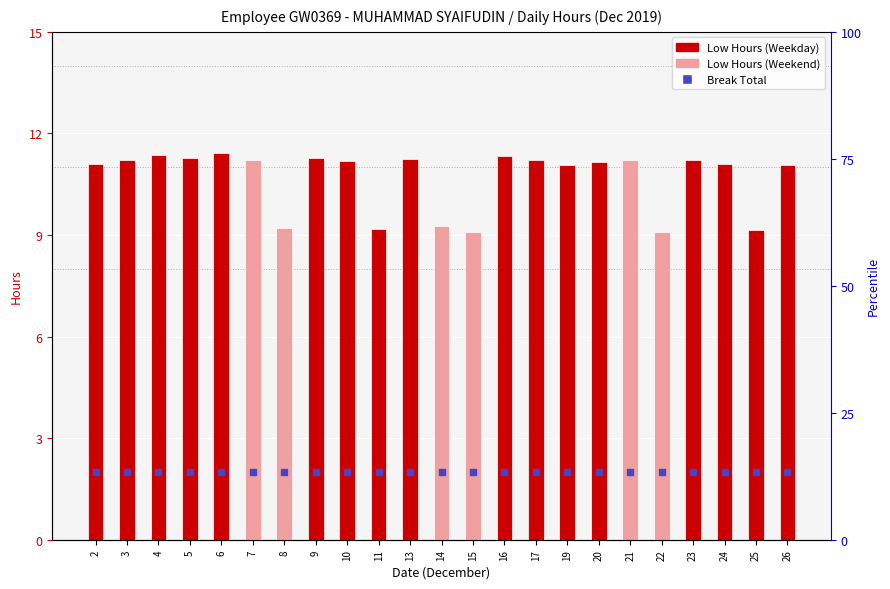

Which series reaches the minimum Y coordinate?

Break Total